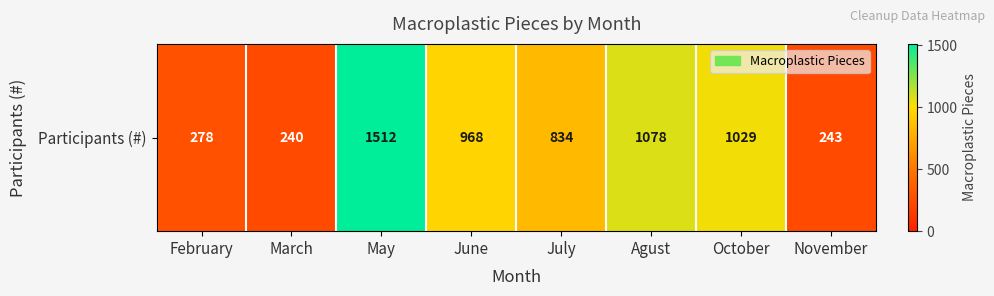

Rank the categories by value from lowest to highest.

March, November, February, July, June, October, Agust, May